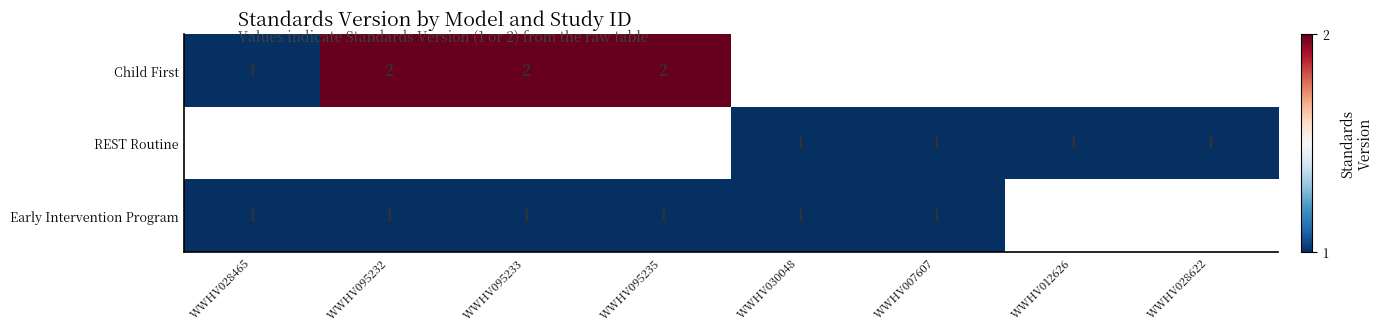

True or false: Early Intervention Program has a value of 1 at WWHV030048.

True